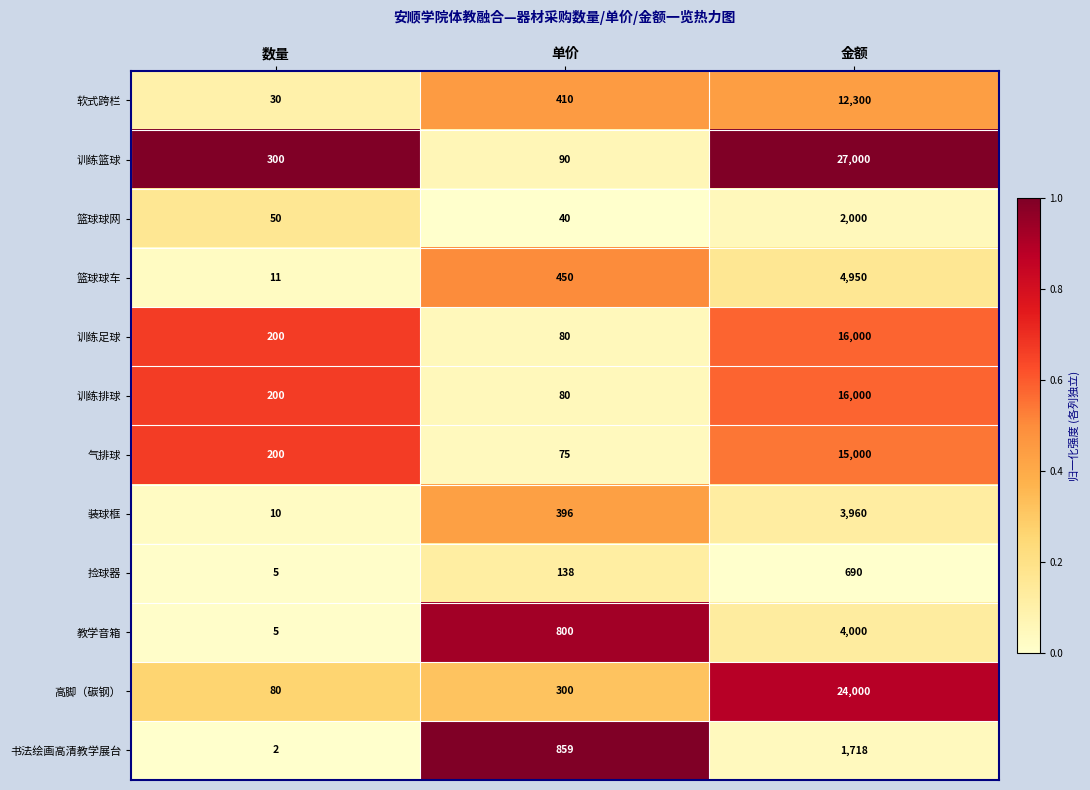

Rank the categories by 训练篮球 value from lowest to highest.

单价, 数量, 金额